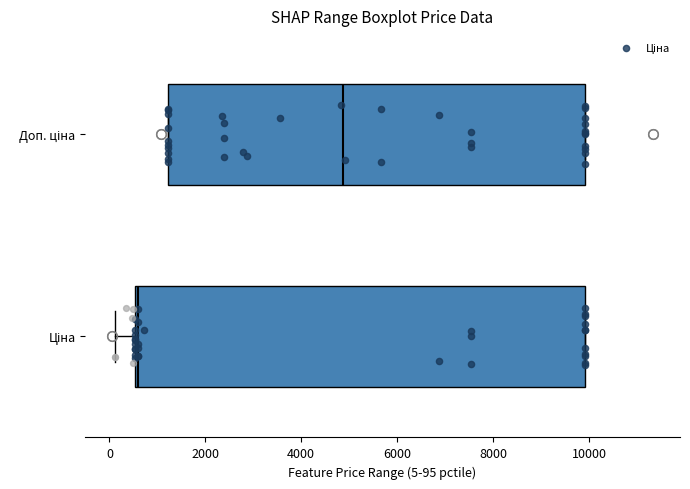

Reading bottom to top, transcribe this box plot: for each box, give where its median line is, the range the box spans, and where its two whiskers end, as read against the x-axis. The values are not printed on the chart, so give them approximately, as read against the axis.

Ціна: median 600, box 600 to 10000, whiskers 200 to 10000
Доп. ціна: median 4800, box 1200 to 10000, whiskers 1200 to 10000